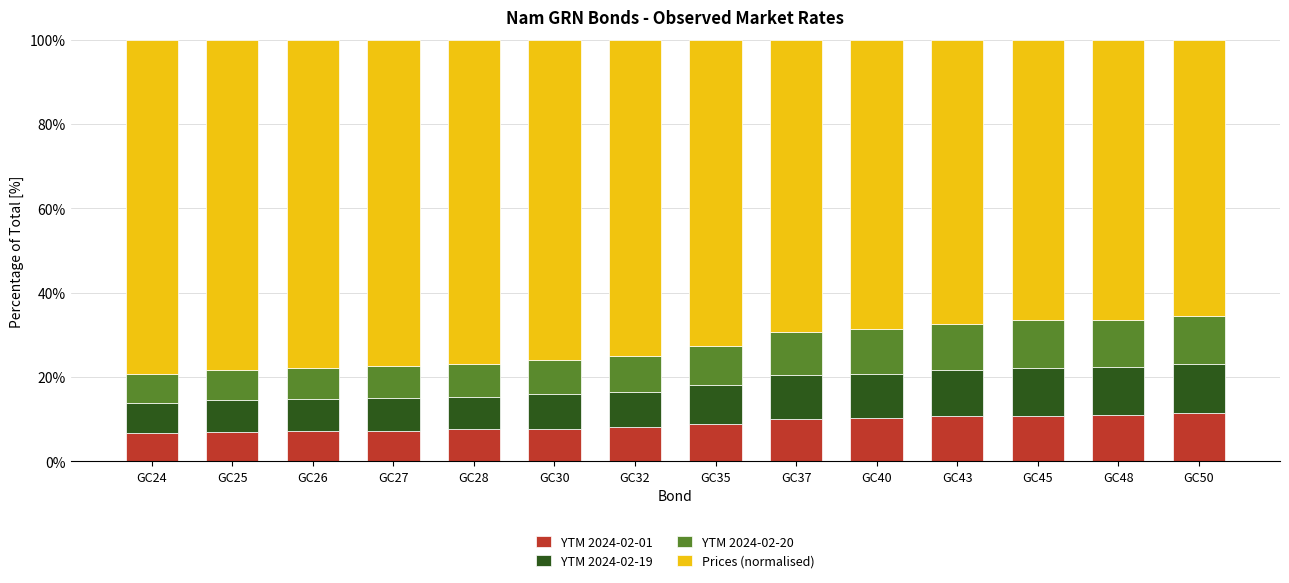

What is the total value across all series at GC27?

100.0